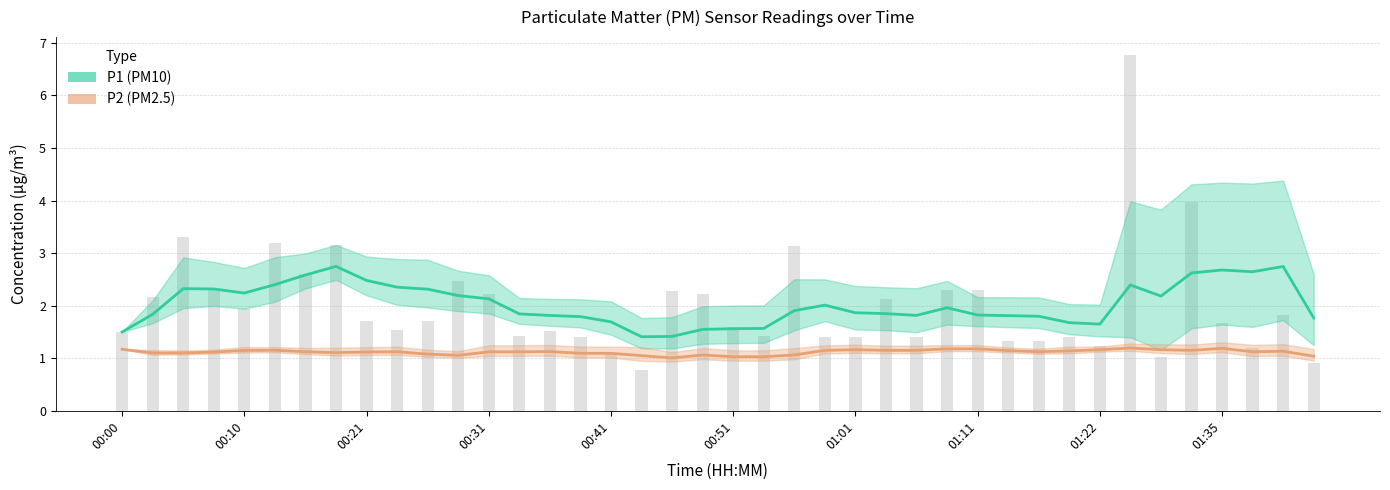

At which category does the chart reach its peak across all series?

01:24